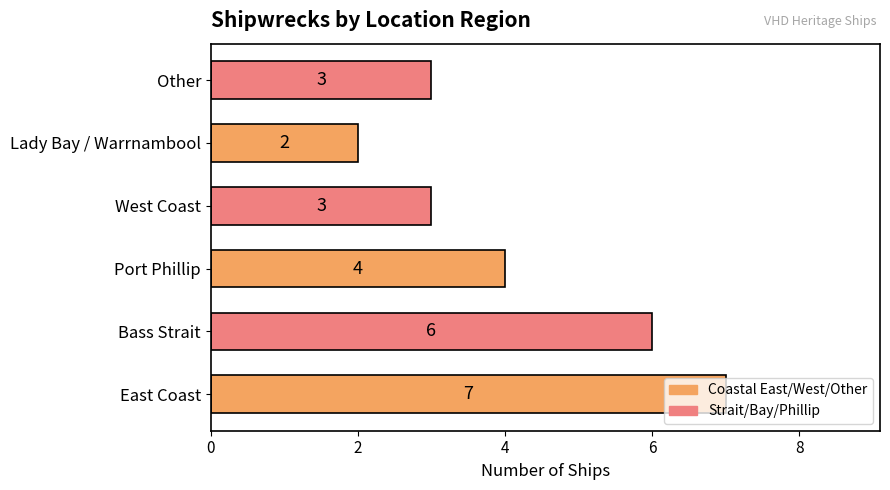

What is the average value?

4